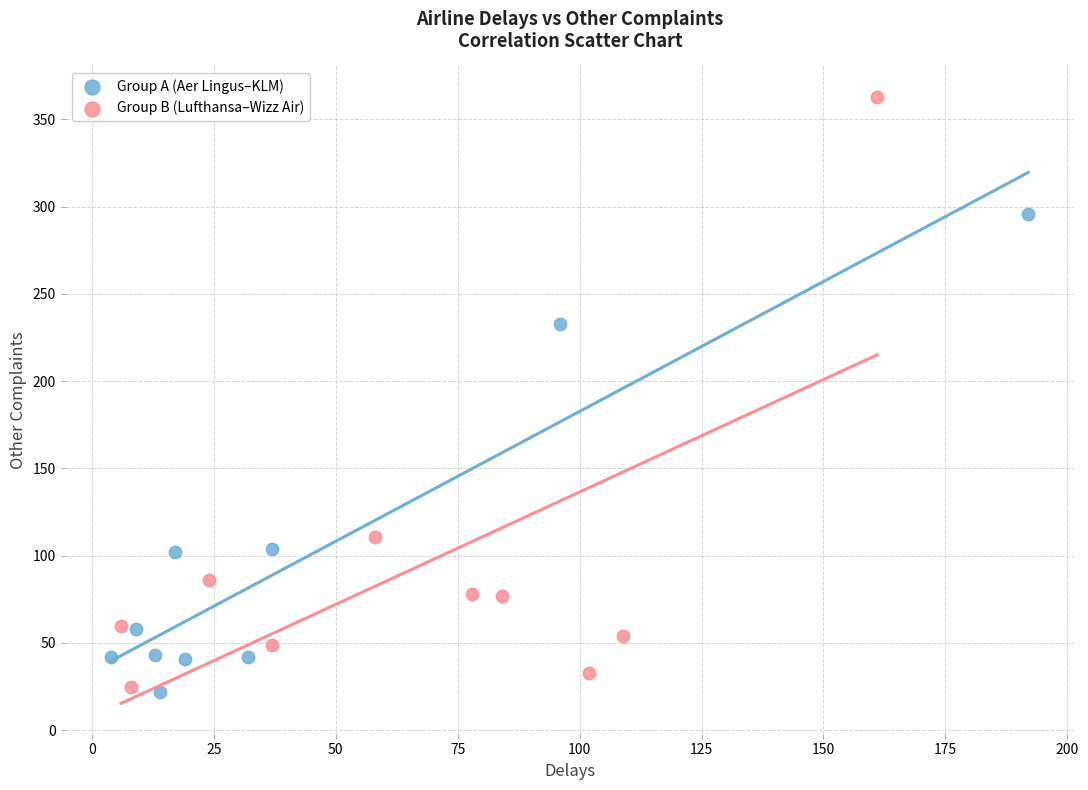

Which series reaches the maximum Y coordinate?

Group B (Lufthansa–Wizz Air)